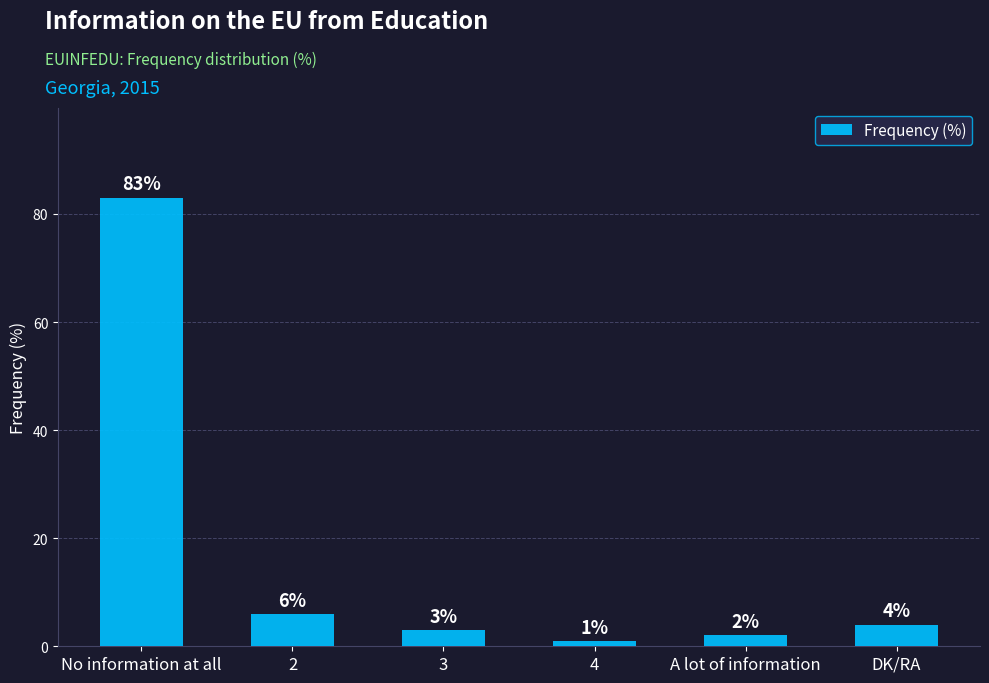

What is the sum of all values?

99